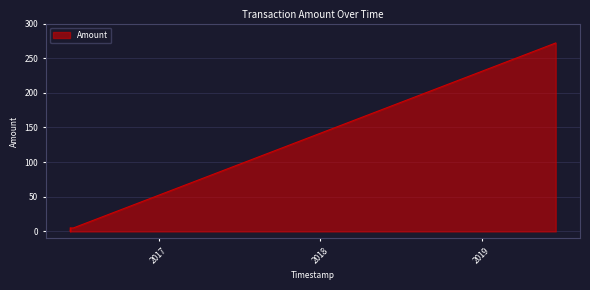

What is the average value?

37.7